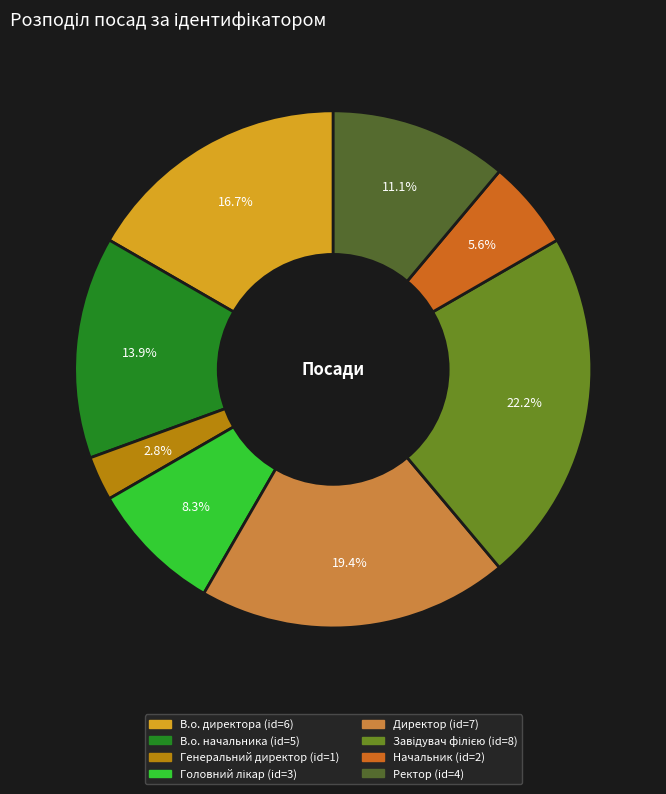

How many segments does this pie chart have?

8